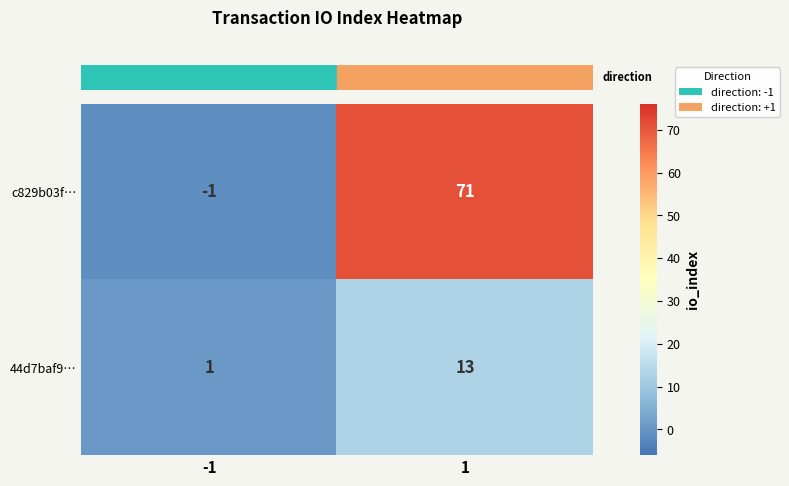

Which series changed the most between -1 and 1?

c829b03f…